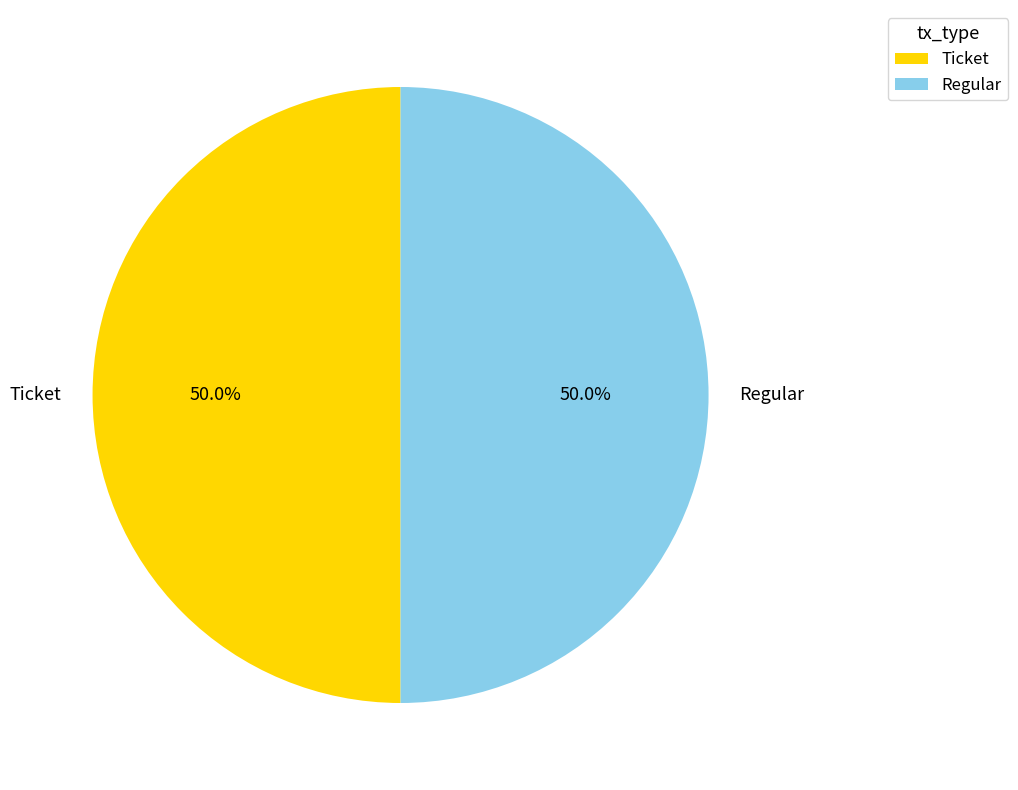

Approximately how many times larger is the value at Regular compared to Ticket?

1.0